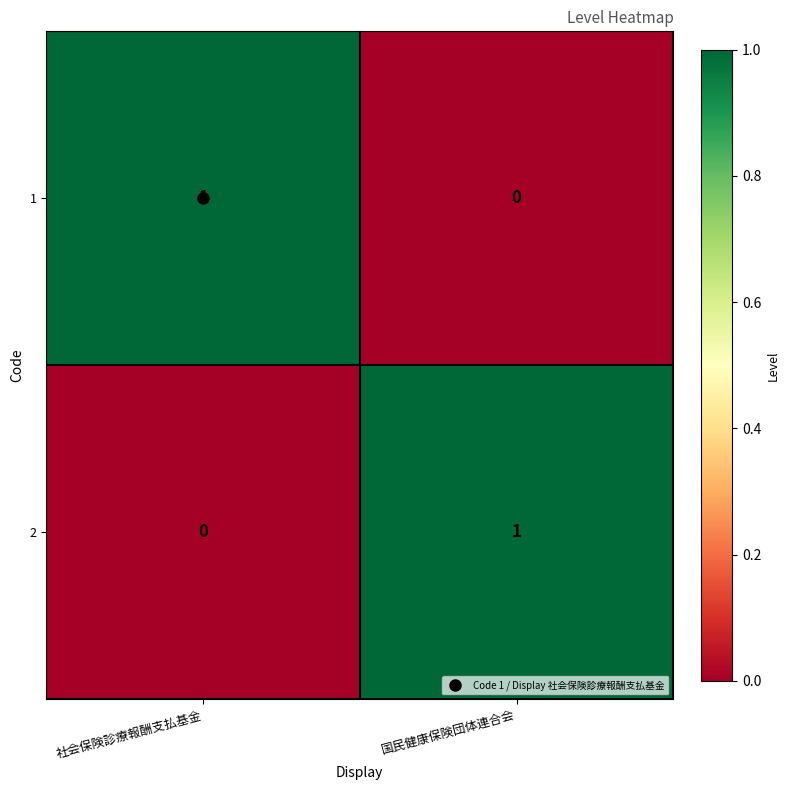

The 2 series shows 1 at 国民健康保険団体連合会. True or false?

True